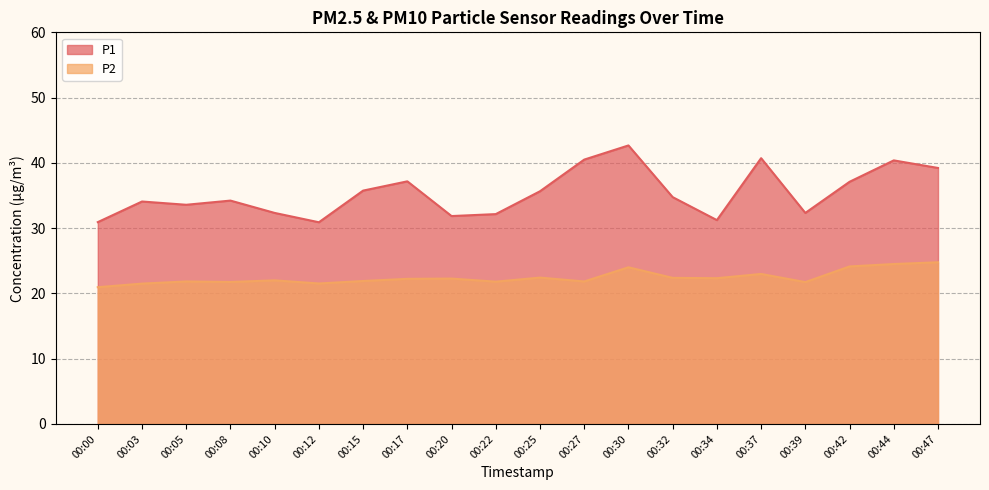

What value does the P2 series have at 00:10?

22.0